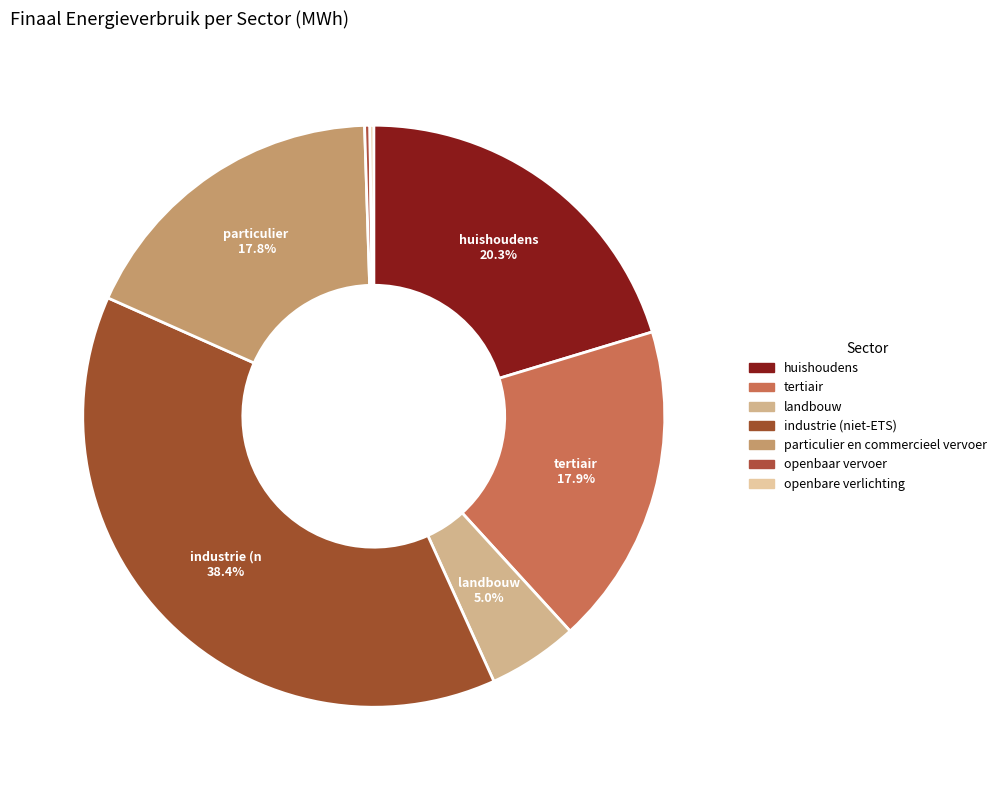

Is there any slice that represents more than half of the pie?

No